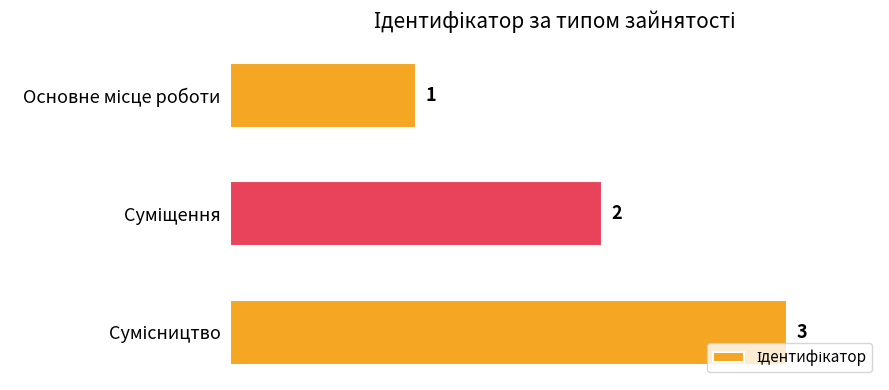

What is the maximum value shown in the chart?

3